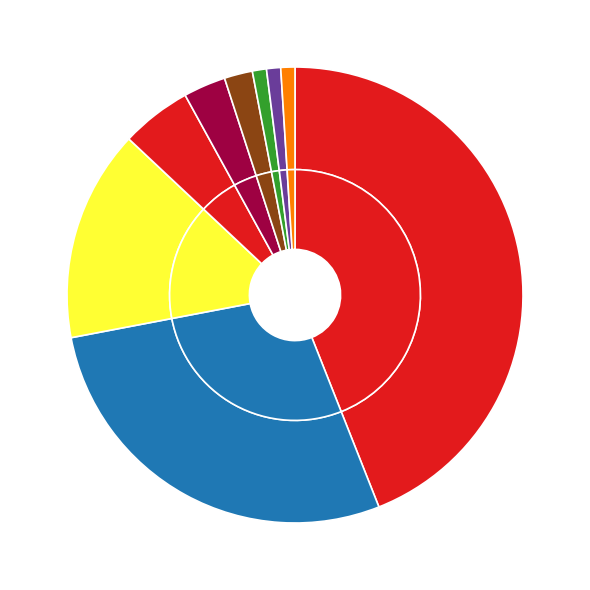

To the nearest percent, what portion does Raccordements represent?

3%